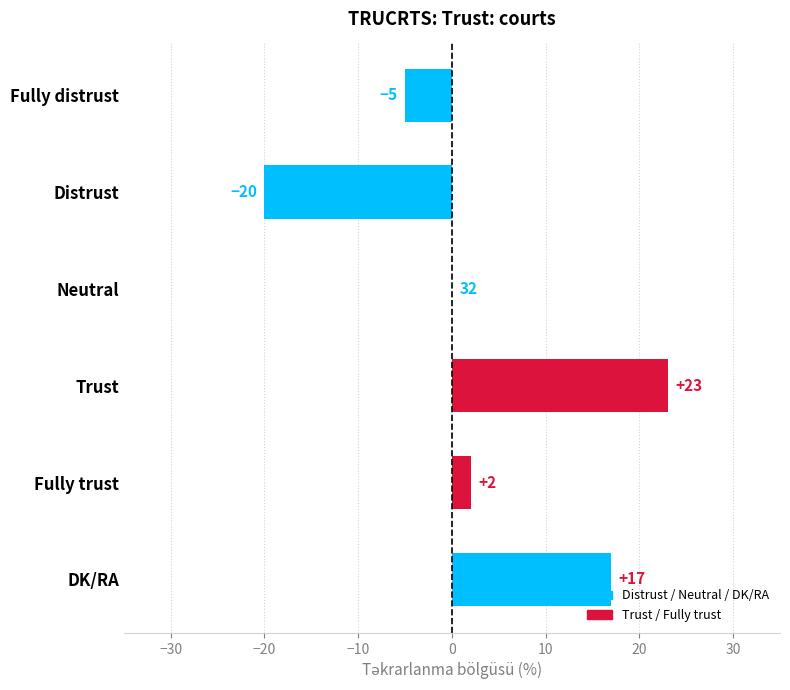

Reading top to bottom, list all the values displayed in this chart.

Fully distrust=-5	Distrust=-20	Neutral=0	Trust=23	Fully trust=2	DK/RA=17